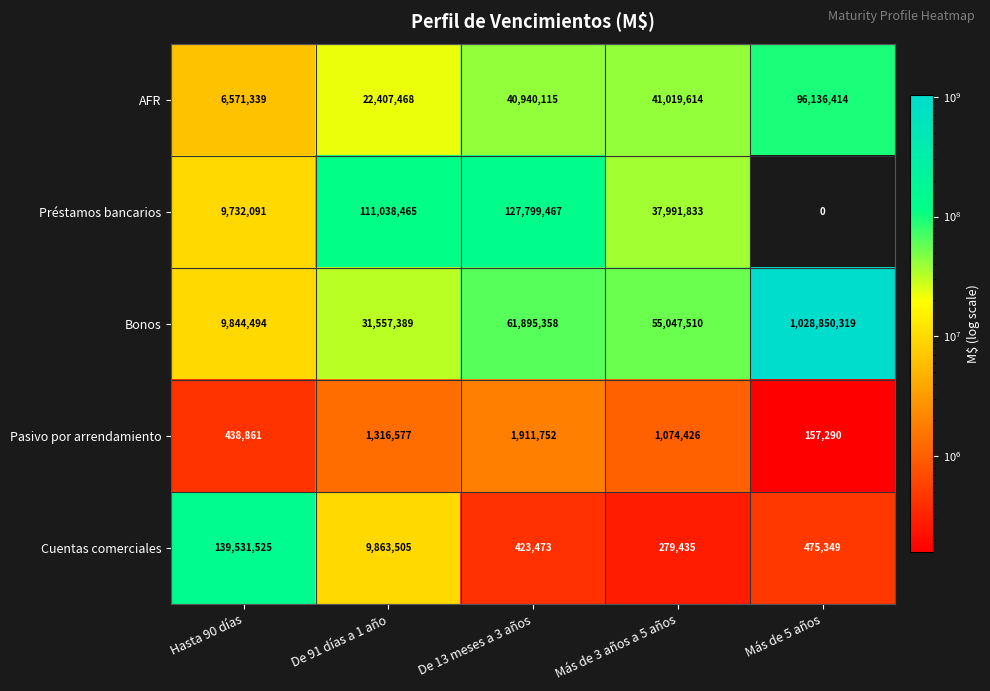

Is the value of Pasivo por arrendamiento at De 91 días a 1 año greater than the value of Bonos at Más de 5 años?

No